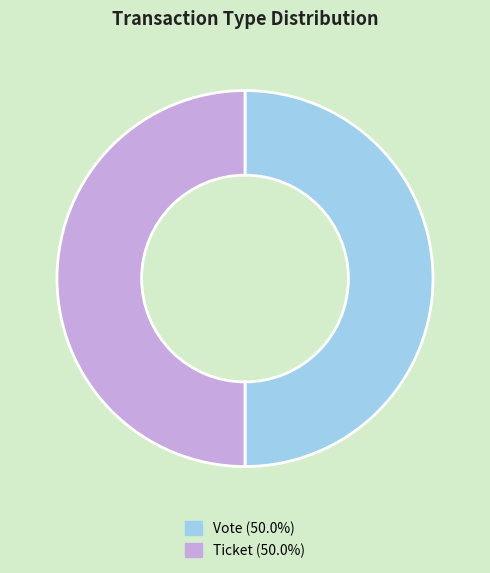

Which slice is the smallest?

Ticket (io_index=0)